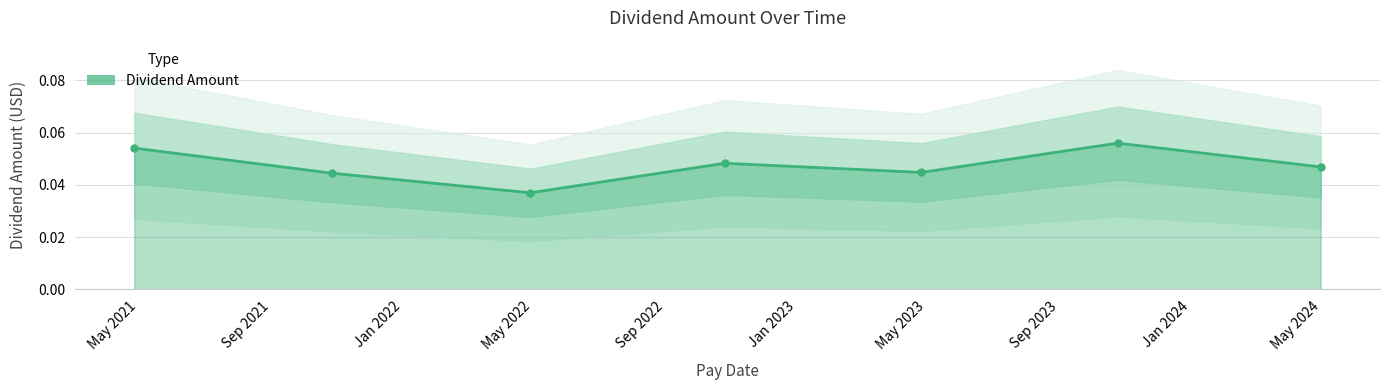

List the labels in order of value, largest first.

2023-10-25, 2021-04-27, 2022-10-26, 2024-04-30, 2023-04-26, 2021-10-27, 2022-04-29